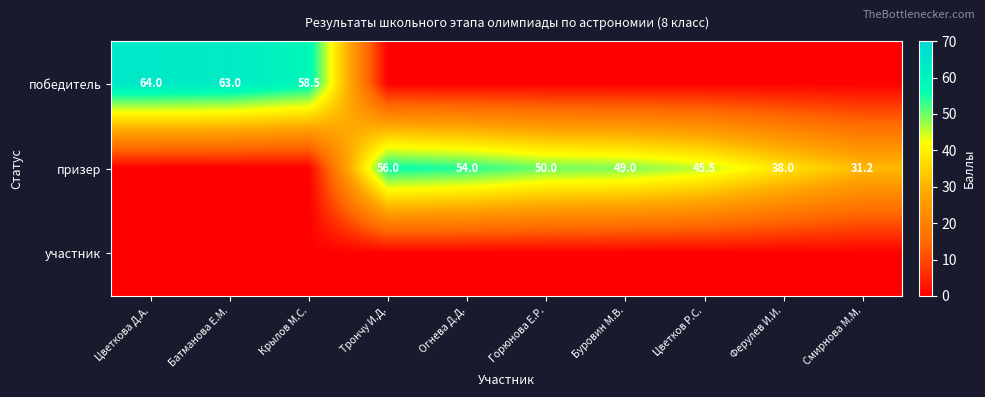

Is it true that призер equals 45.5 at Цветков Р.С.?

True